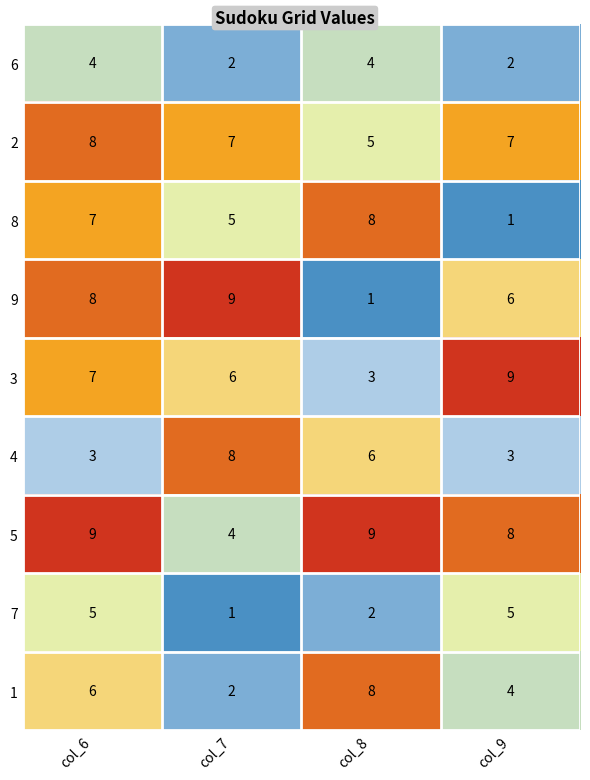

How many 5 values are between 8 and 9?

3